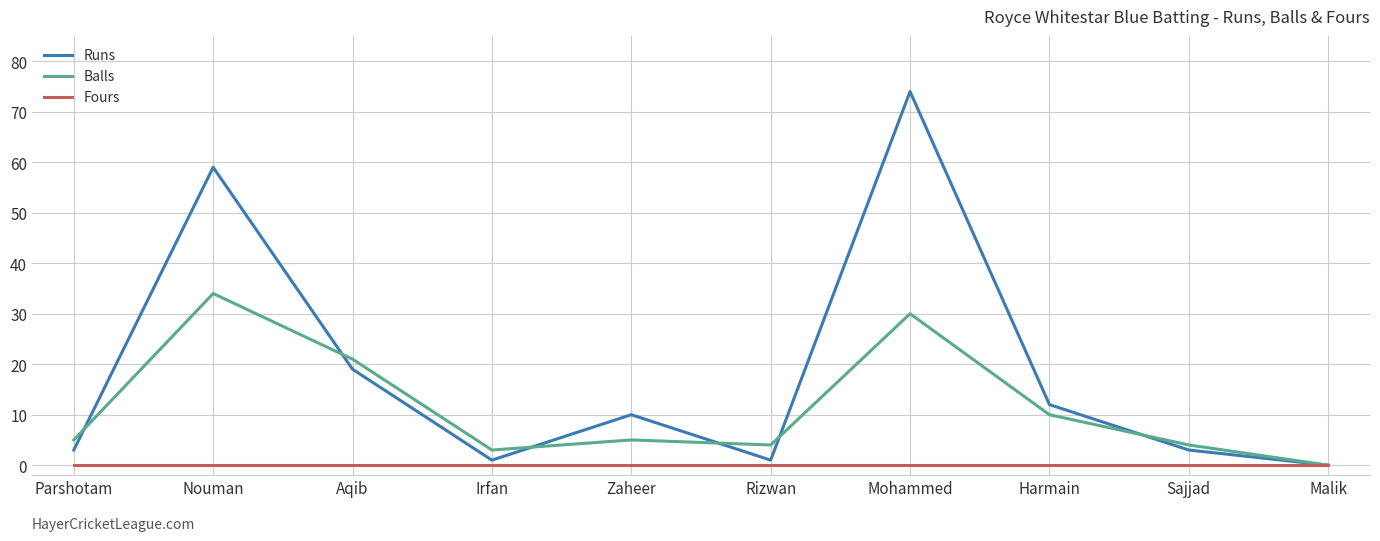

How many lines are shown in the chart?

3